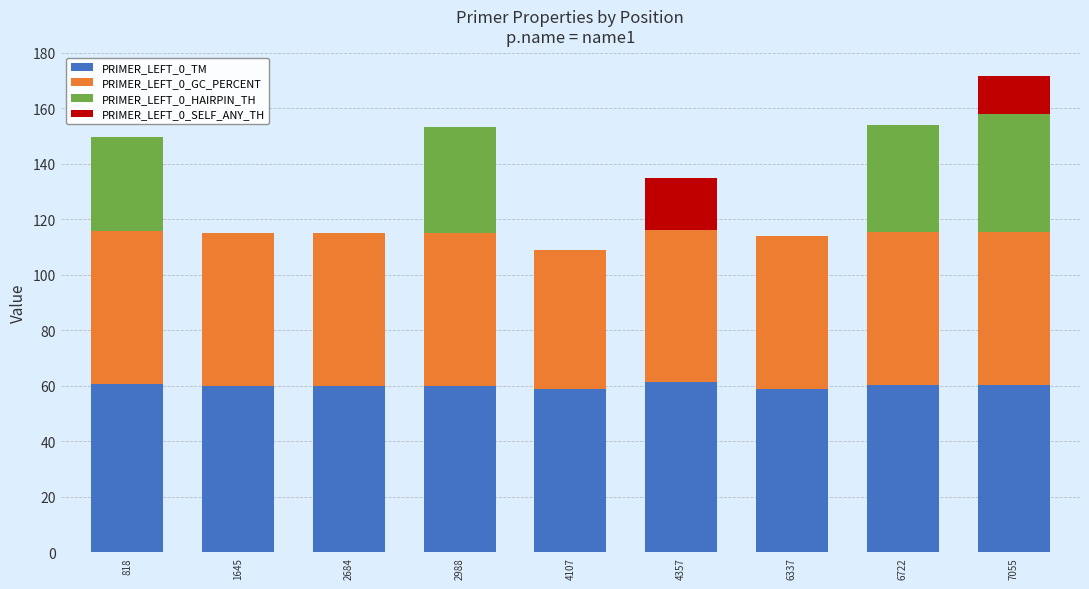

What is the sum of all PRIMER_LEFT_0_TM values?

540.1